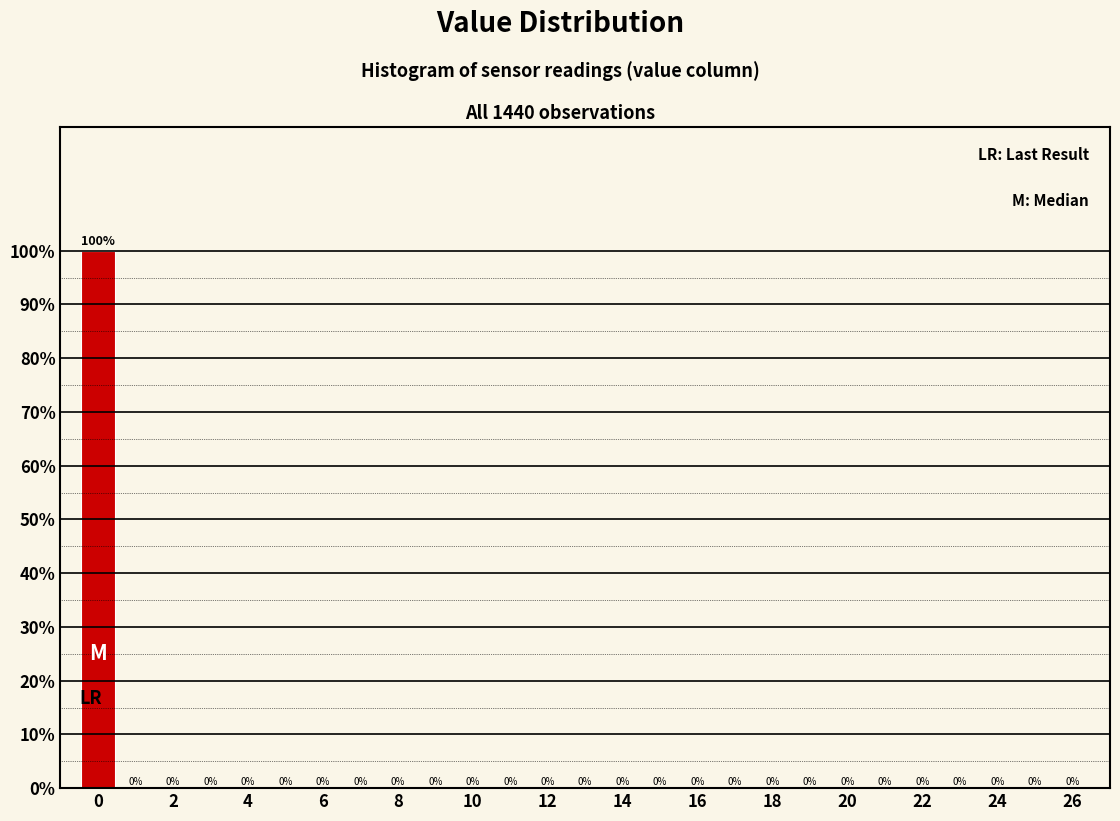

Reading left to right, list every bar in this chart as the range it spans on the x-axis followed by its height. The bar edges are not printed on the chart, so give them approximately, as read against the axis.

-0.5 to 0.5: 100
0.5 to 1.5: 0
1.5 to 2.5: 0
2.5 to 3.5: 0
3.5 to 4.5: 0
4.5 to 5.5: 0
5.5 to 6.5: 0
6.5 to 7.5: 0
7.5 to 8.5: 0
8.5 to 9.5: 0
9.5 to 10.5: 0
10.5 to 11.5: 0
11.5 to 12.5: 0
12.5 to 13.5: 0
13.5 to 14.5: 0
14.5 to 15.5: 0
15.5 to 16.5: 0
16.5 to 17.5: 0
17.5 to 18.5: 0
18.5 to 19.5: 0
19.5 to 20.5: 0
20.5 to 21.5: 0
21.5 to 22.5: 0
22.5 to 23.5: 0
23.5 to 24.5: 0
24.5 to 25.5: 0
25.5 to 26.5: 0